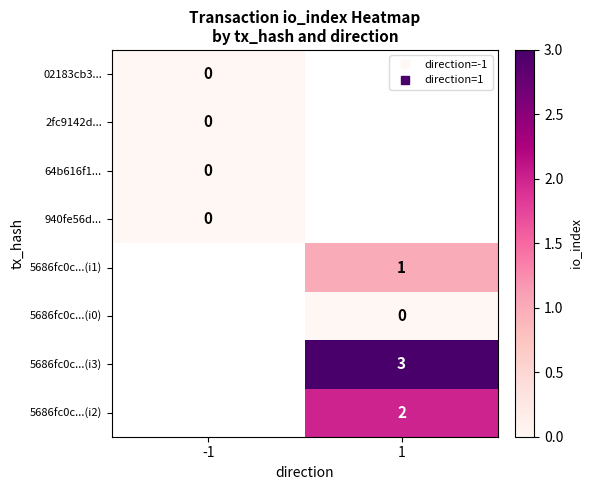

List the series in order of their peak value, highest first.

02183cb3..., 2fc9142d..., 64b616f1..., 940fe56d..., 5686fc0c...(i1), 5686fc0c...(i0), 5686fc0c...(i3), 5686fc0c...(i2)